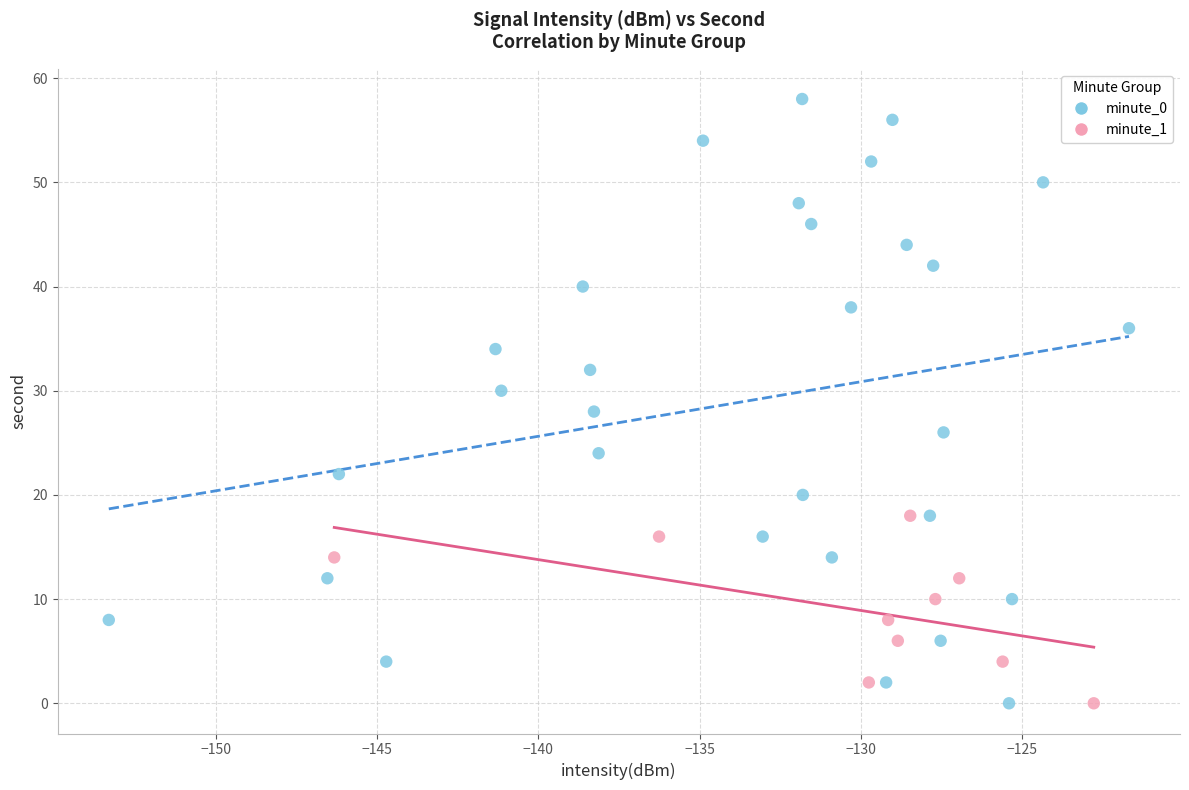

Which series reaches the maximum Y coordinate?

minute_0